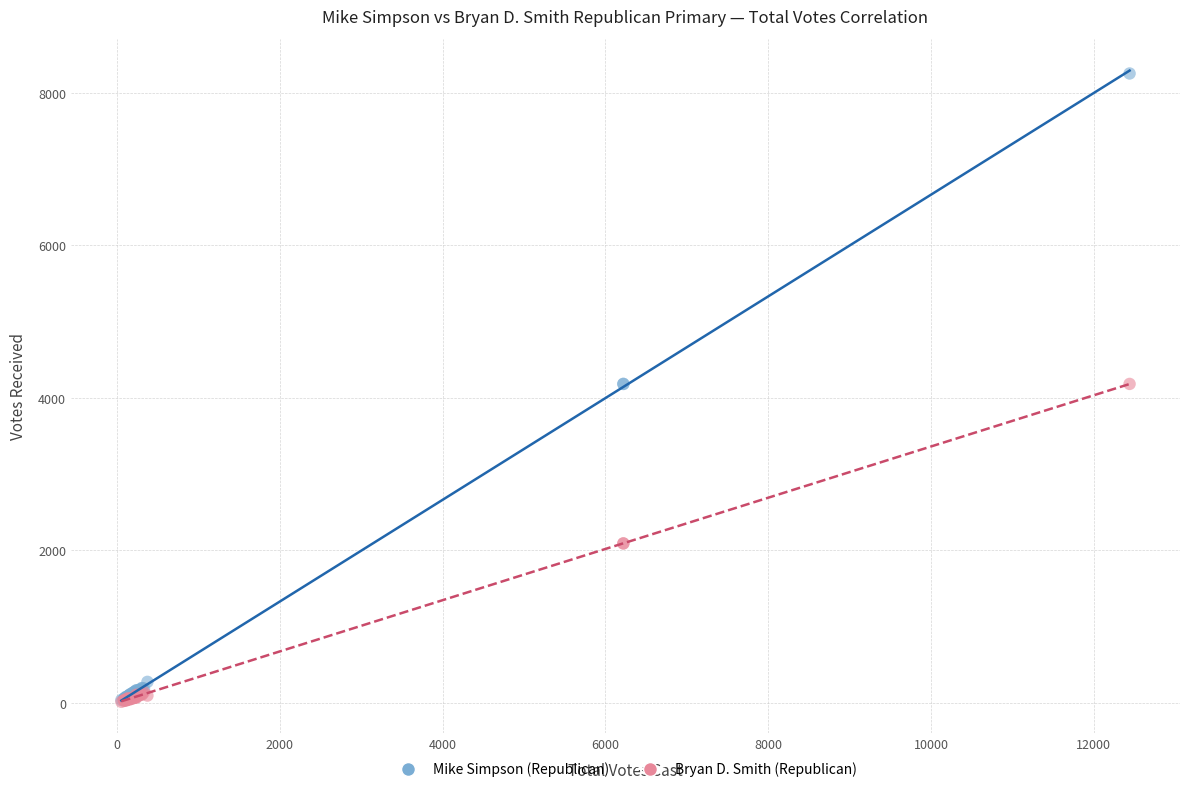

What are all the series names shown in the legend?

Mike Simpson (Republican), Bryan D. Smith (Republican)